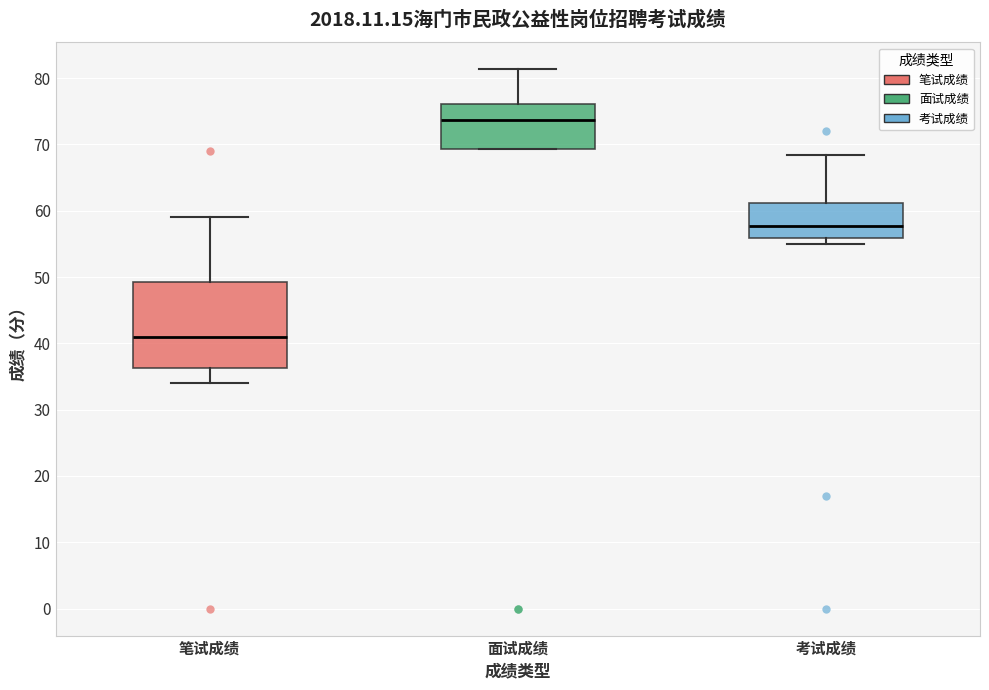

Where does the upper whisker of the box for 考试成绩 end on the y-axis? The values are not printed on the chart, so give them approximately, as read against the axis.

68